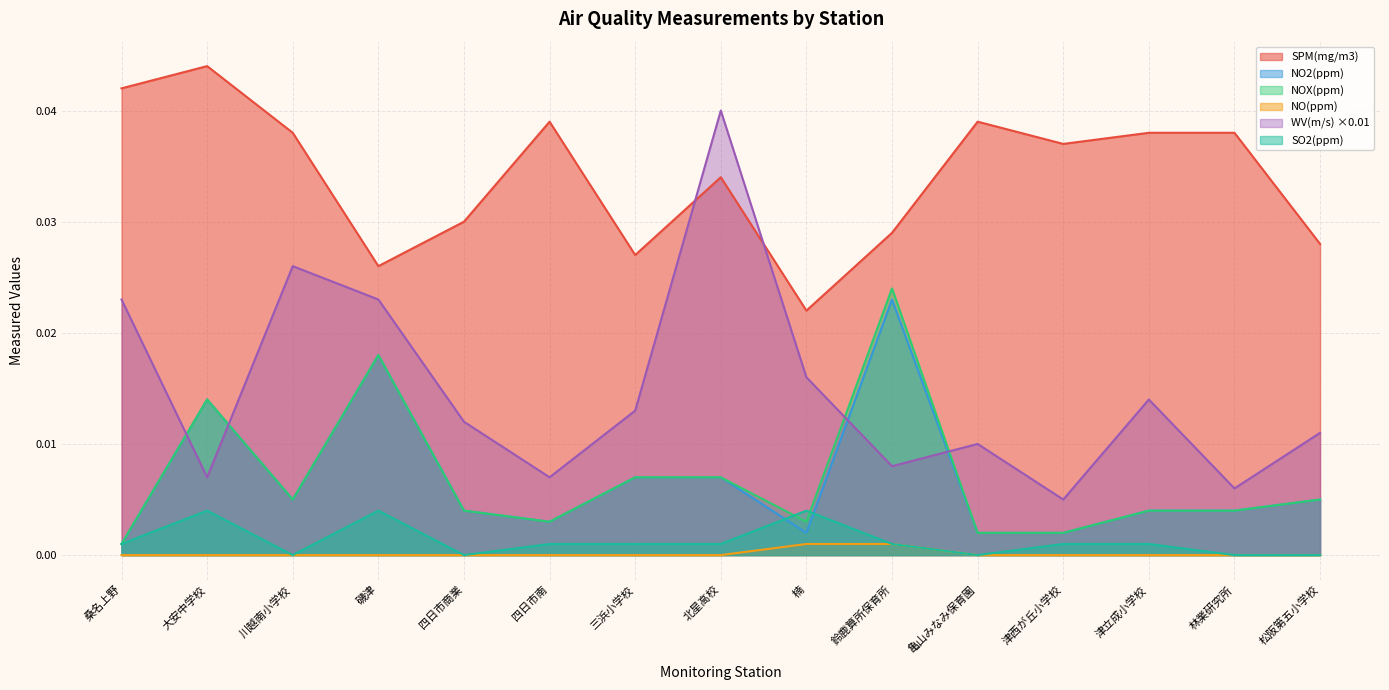

At how many categories does at least one series exceed 0?

15